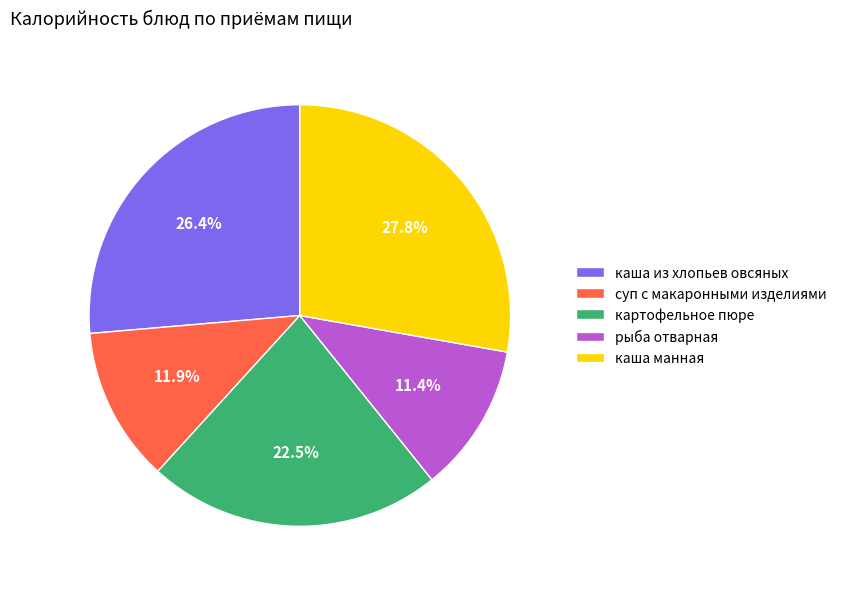

What percentage is the каша манная slice, to the nearest percent?

28%